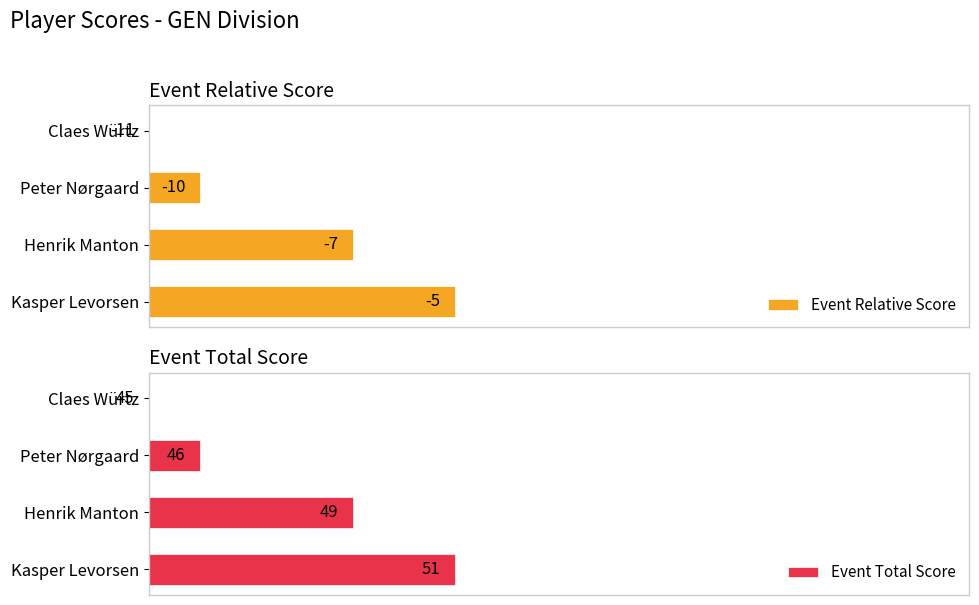

List the series in order of their peak value, highest first.

Event Relative Score, Event Total Score